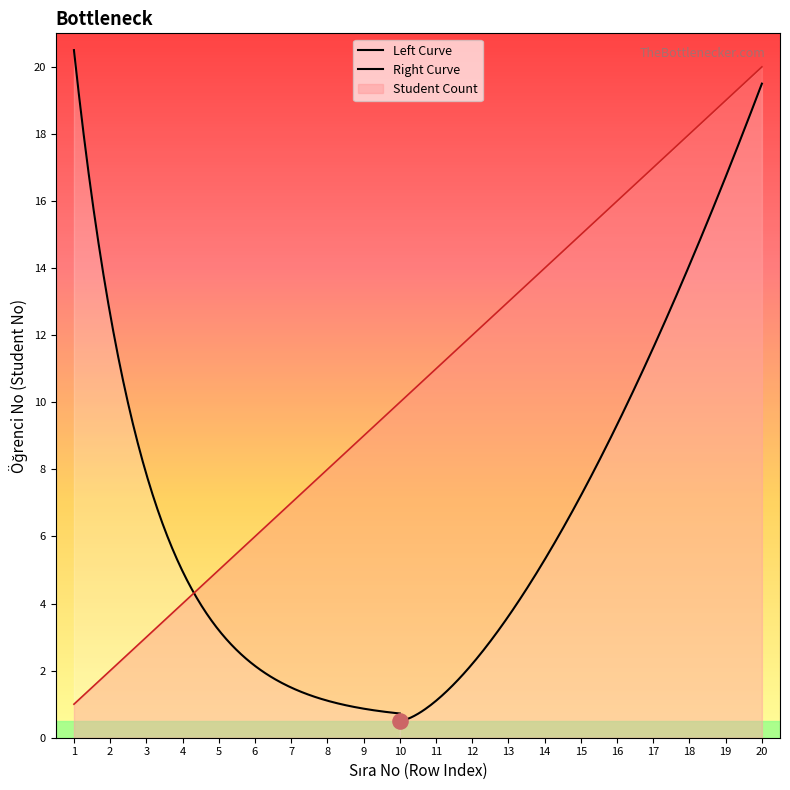

Approximately how many times larger is the value at 20 compared to 13?

1.5